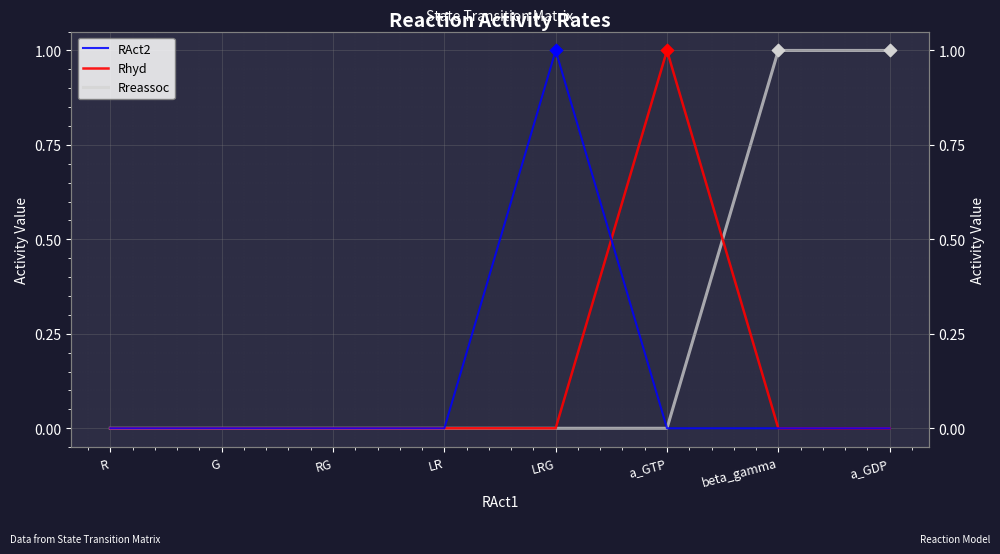

At which category is the sum across all series the highest?

LRG